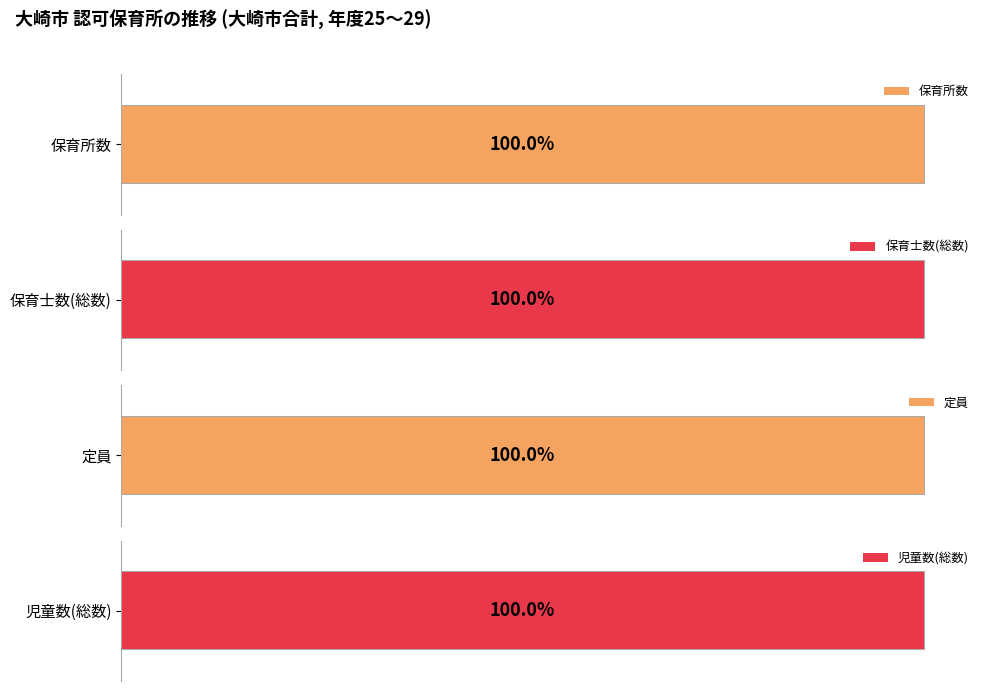

The 保育士数(総数) series shows 749 at 28. True or false?

True